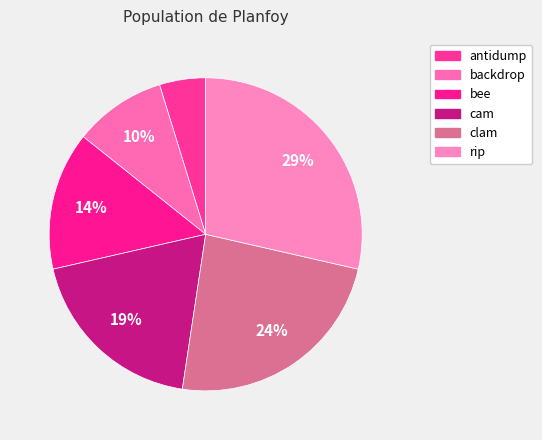

Is backdrop the majority of the pie?

No